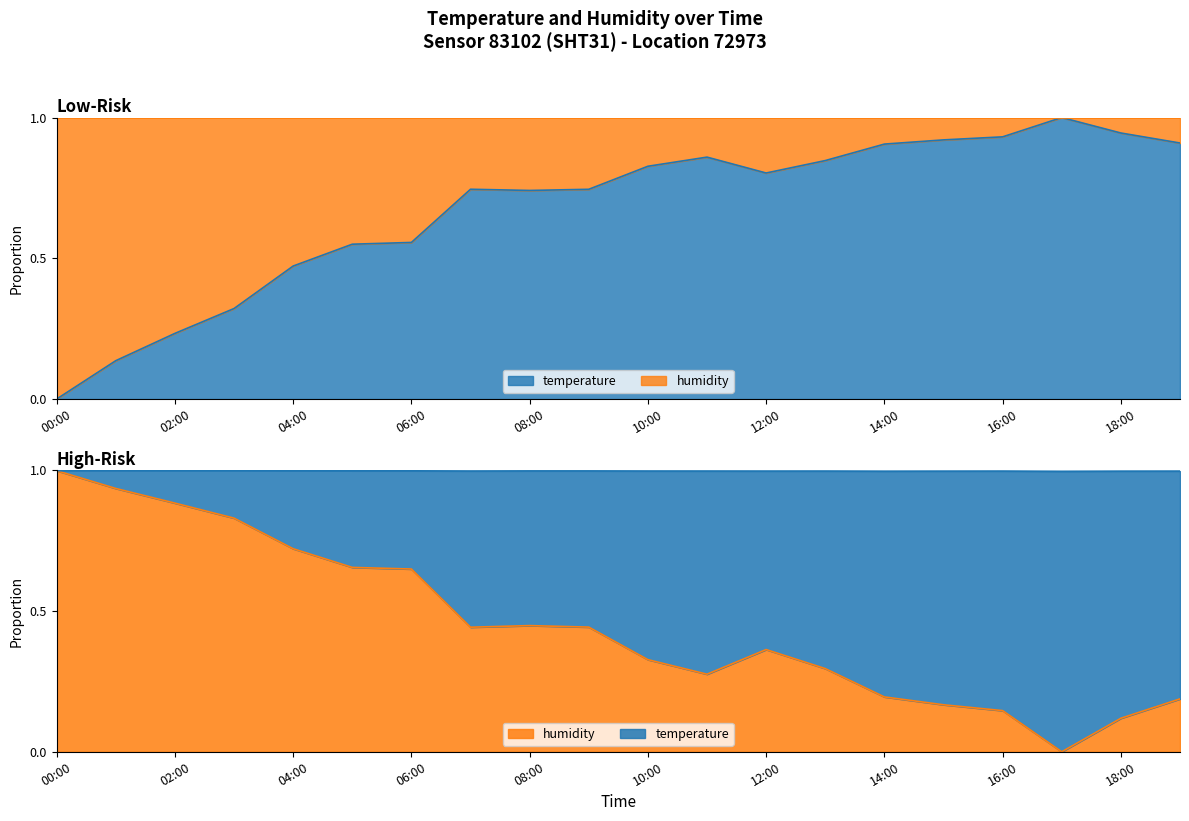

What position from the right is 10:00?

10